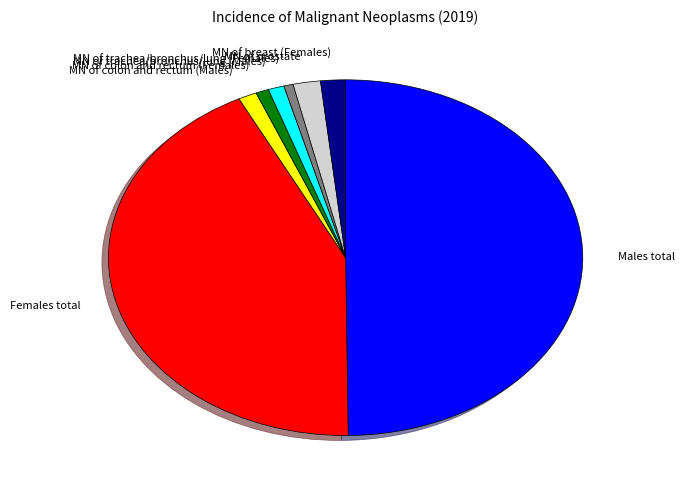

The MN of trachea/bronchus/lung (Females) slice represents 7% of the pie. True or false?

False